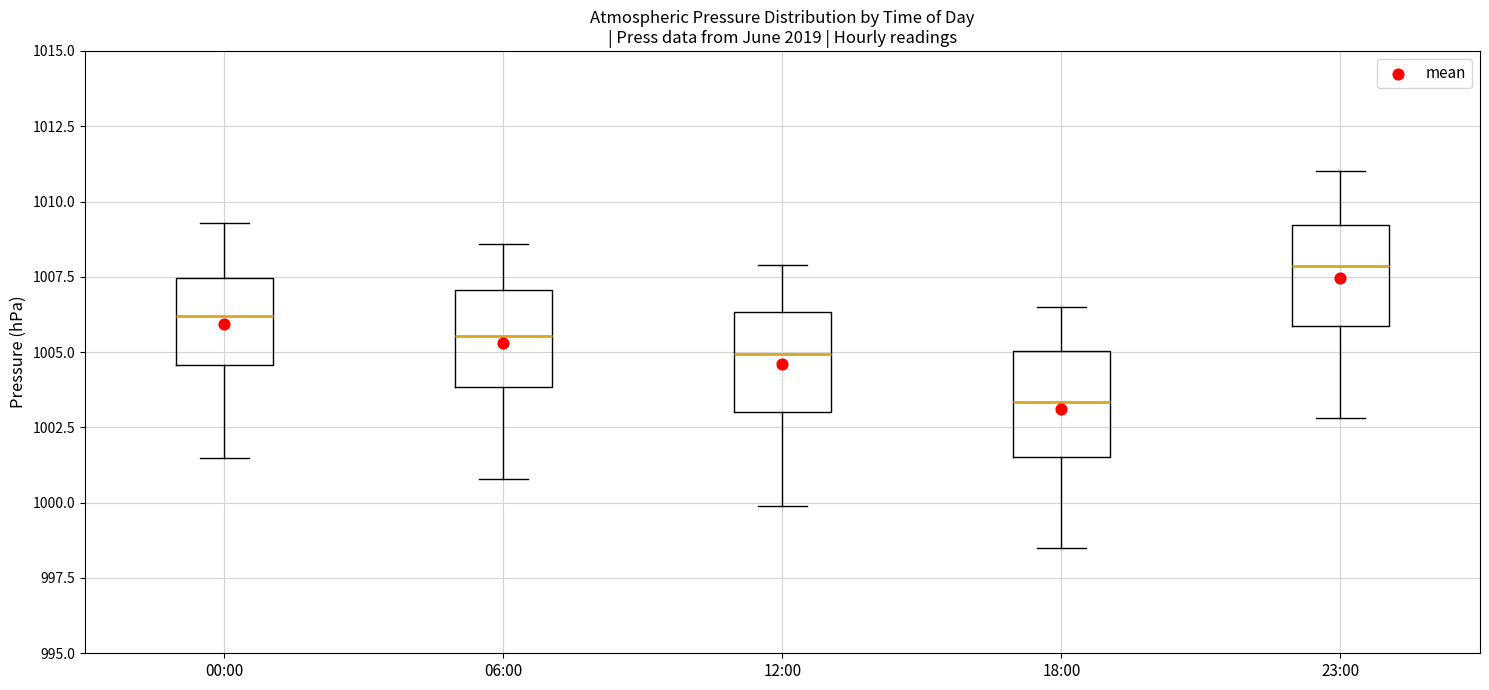

Reading left to right, read every box against the y-axis: the position of its median line, the range the box covers, and the ends of its whiskers. The values are not printed on the chart, so give them approximately, as read against the axis.

00:00: median 1006.0, box 1004.5 to 1007.5, whiskers 1001.5 to 1009.5
06:00: median 1005.5, box 1004.0 to 1007.0, whiskers 1001.0 to 1008.5
12:00: median 1005.0, box 1003.0 to 1006.5, whiskers 1000.0 to 1008.0
18:00: median 1003.5, box 1001.5 to 1005.0, whiskers 998.5 to 1006.5
23:00: median 1008.0, box 1006.0 to 1009.0, whiskers 1003.0 to 1011.0